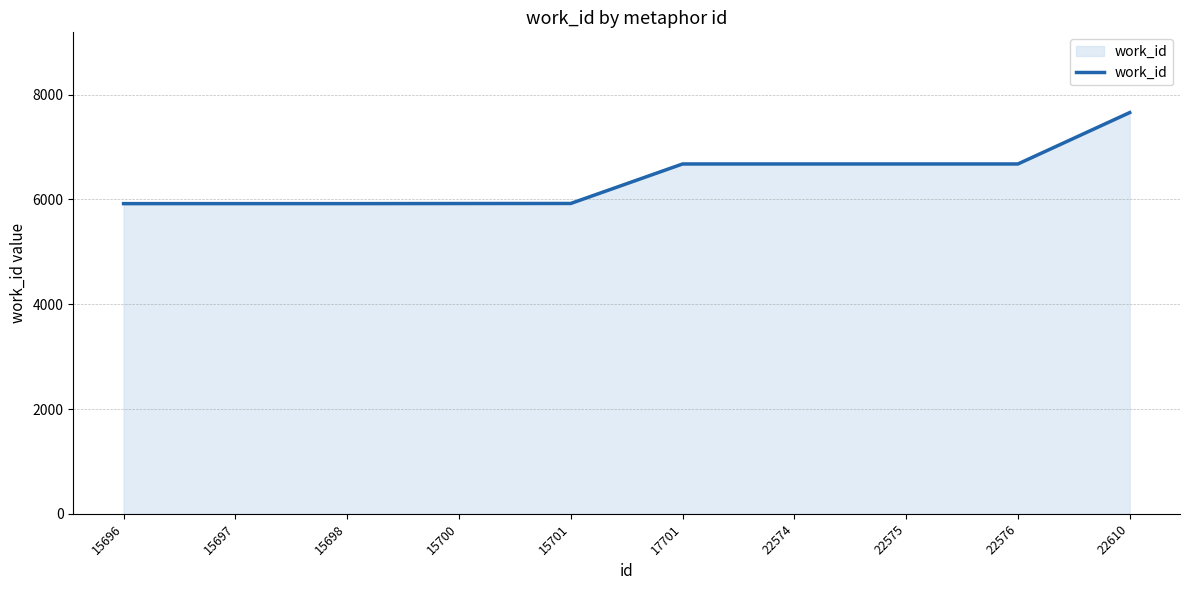

Which has a higher value, 22610 or 15696?

22610